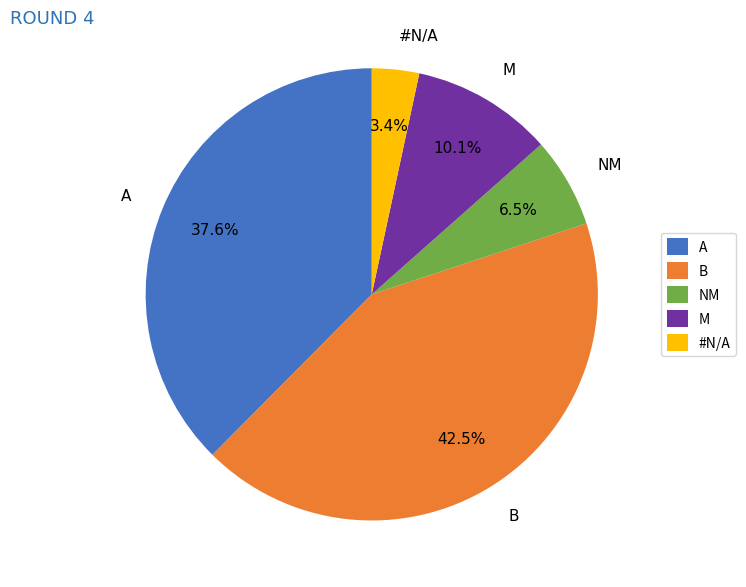

Rank the categories by value from highest to lowest.

B, A, M, NM, #N/A